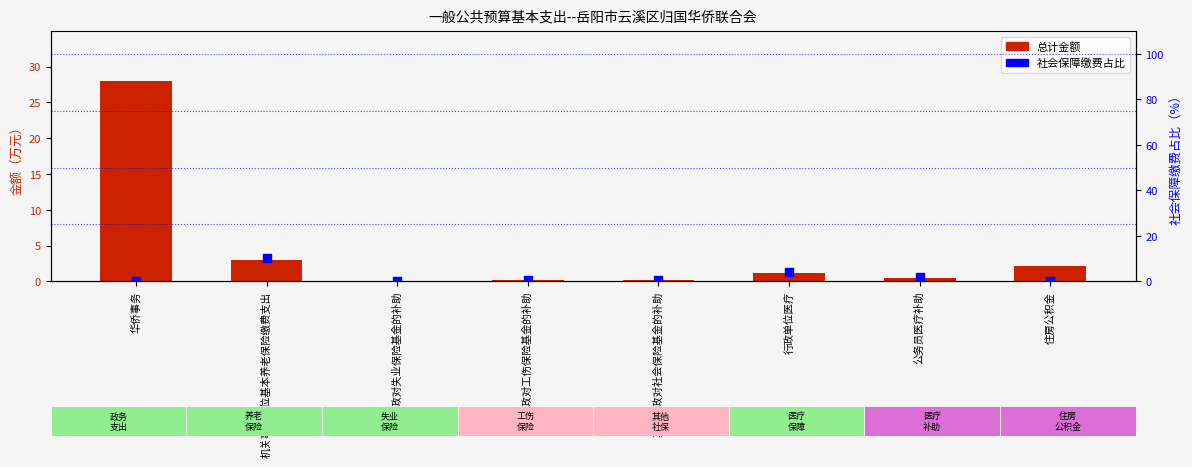

What are all the series names shown in the legend?

总计金额, 社会保障缴费占比